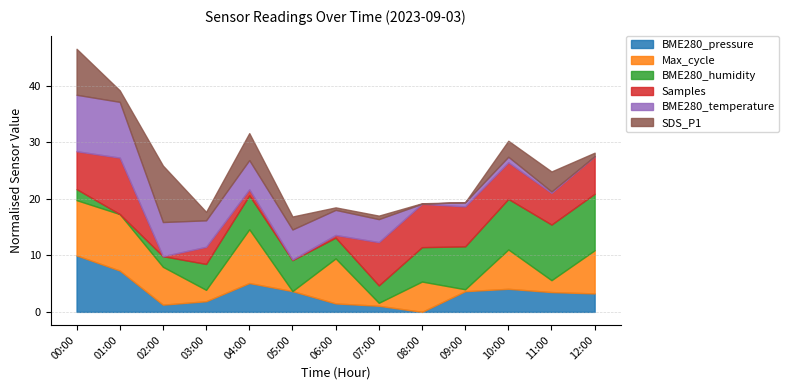

At which label does SDS_P1 reach its peak?

02:00